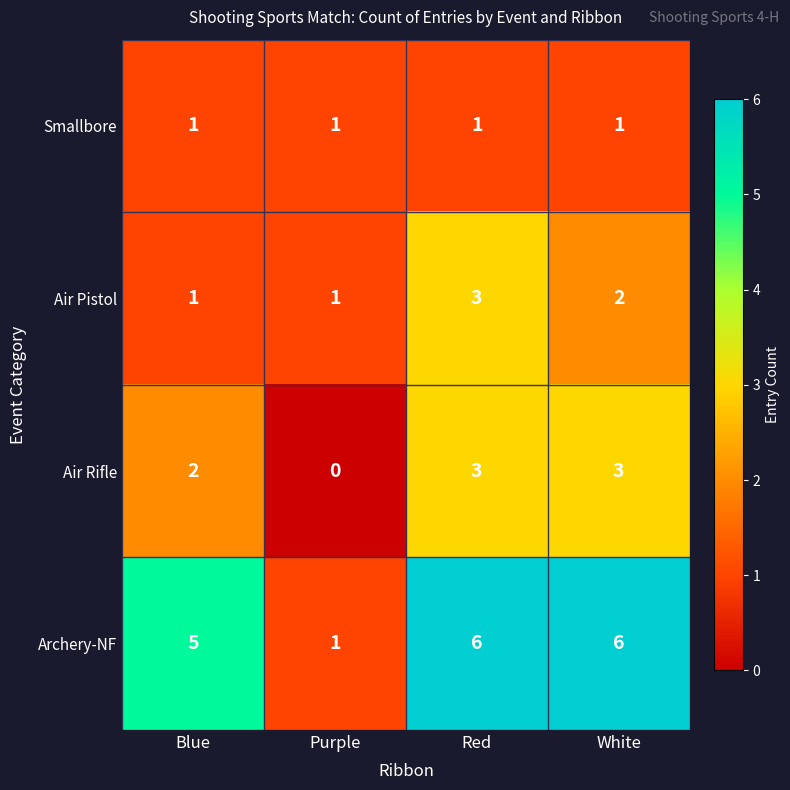

At White, list the series in order from smallest to largest.

Smallbore, Air Pistol, Air Rifle, Archery-NF